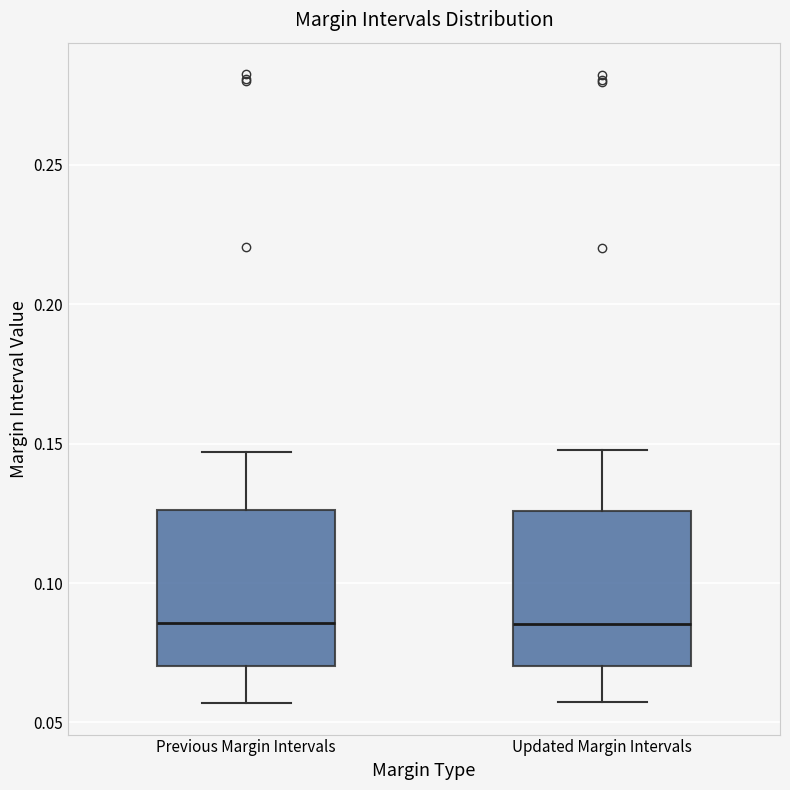

Where is the upper edge of the box for Previous Margin Intervals on the y-axis? The values are not printed on the chart, so give them approximately, as read against the axis.

0.125